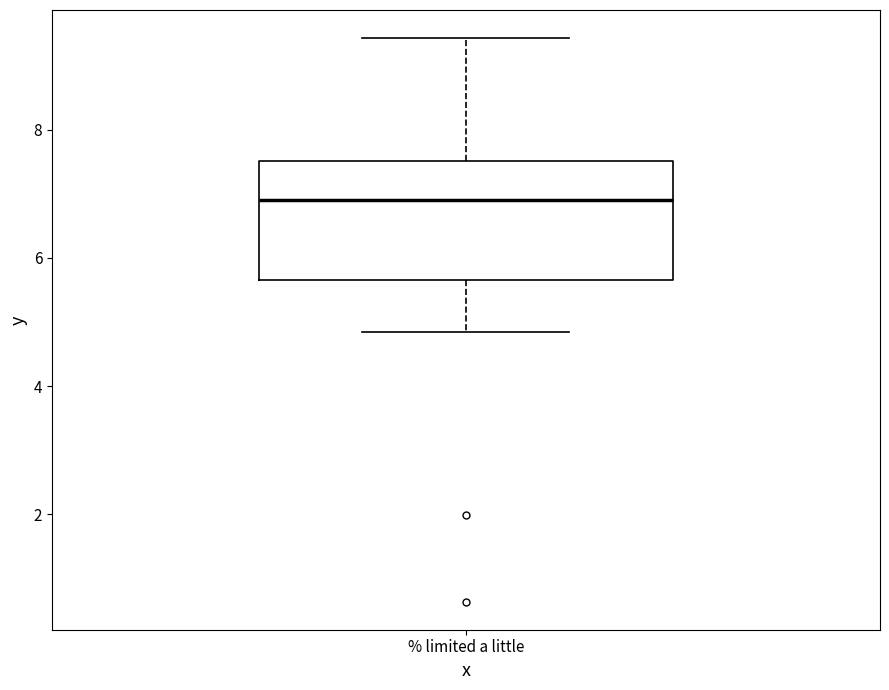

Read this box plot against the y-axis: the position of the median line, the range covered by the box, and the ends of both whiskers. The values are not printed on the chart, so give them approximately, as read against the axis.

median 7.0, box 5.6 to 7.6, whiskers 4.8 to 9.4